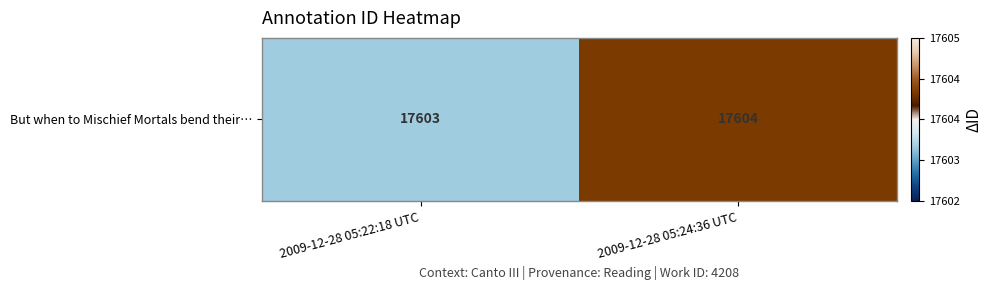

Reading left to right, list all the values displayed in this chart.

2009-12-28 05:22:18 UTC=17603	2009-12-28 05:24:36 UTC=17604